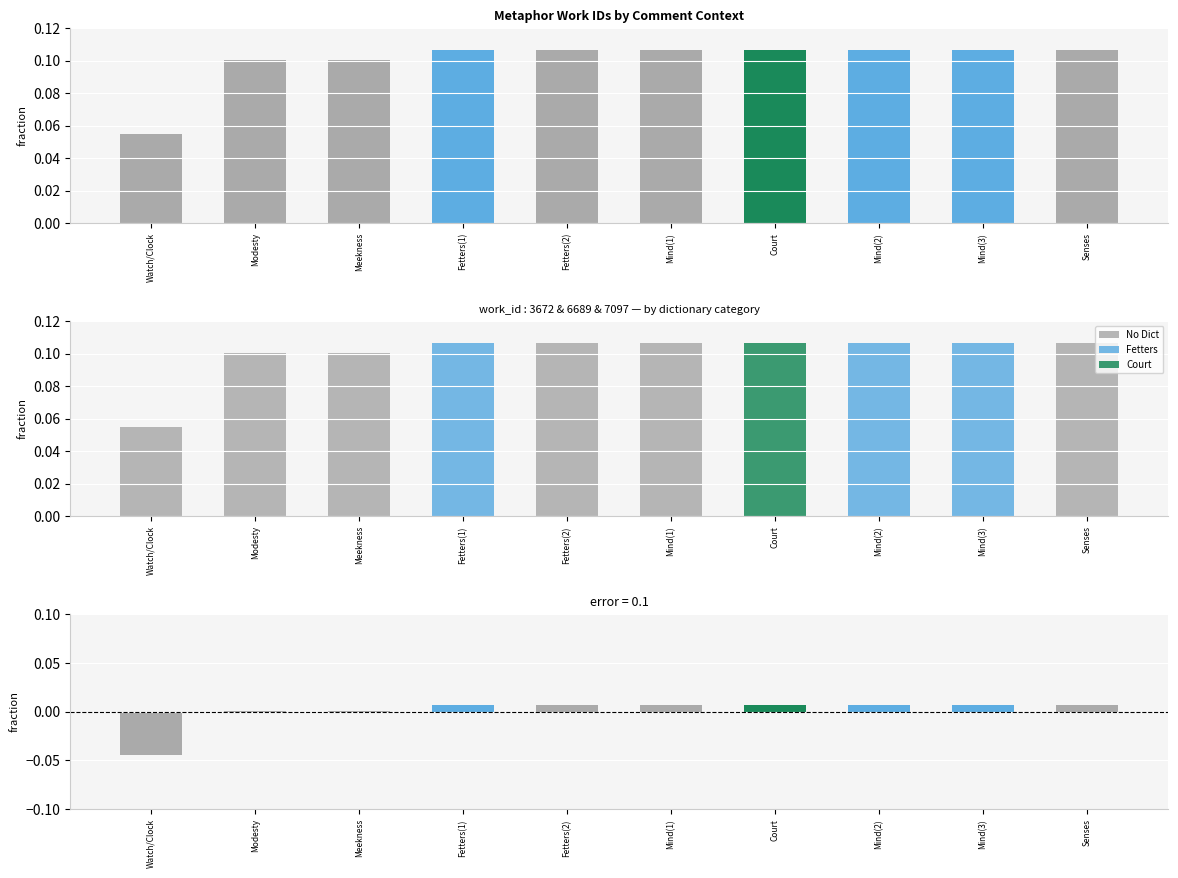

Reading left to right, extract all data points from this chart.

work_id fraction: 0.1	0.1	0.1	0.1	0.1	0.1	0.1	0.1	0.1	0.1
No Dict: 0.1	0.1	0.1	0.0	0.1	0.1	0.0	0.0	0.0	0.1
Fetters: 0.0	0.0	0.0	0.1	0.0	0.0	0.0	0.1	0.1	0.0
Court: 0.0	0.0	0.0	0.0	0.0	0.0	0.1	0.0	0.0	0.0
difference from mean: -0.0	0.0	0.0	0.0	0.0	0.0	0.0	0.0	0.0	0.0